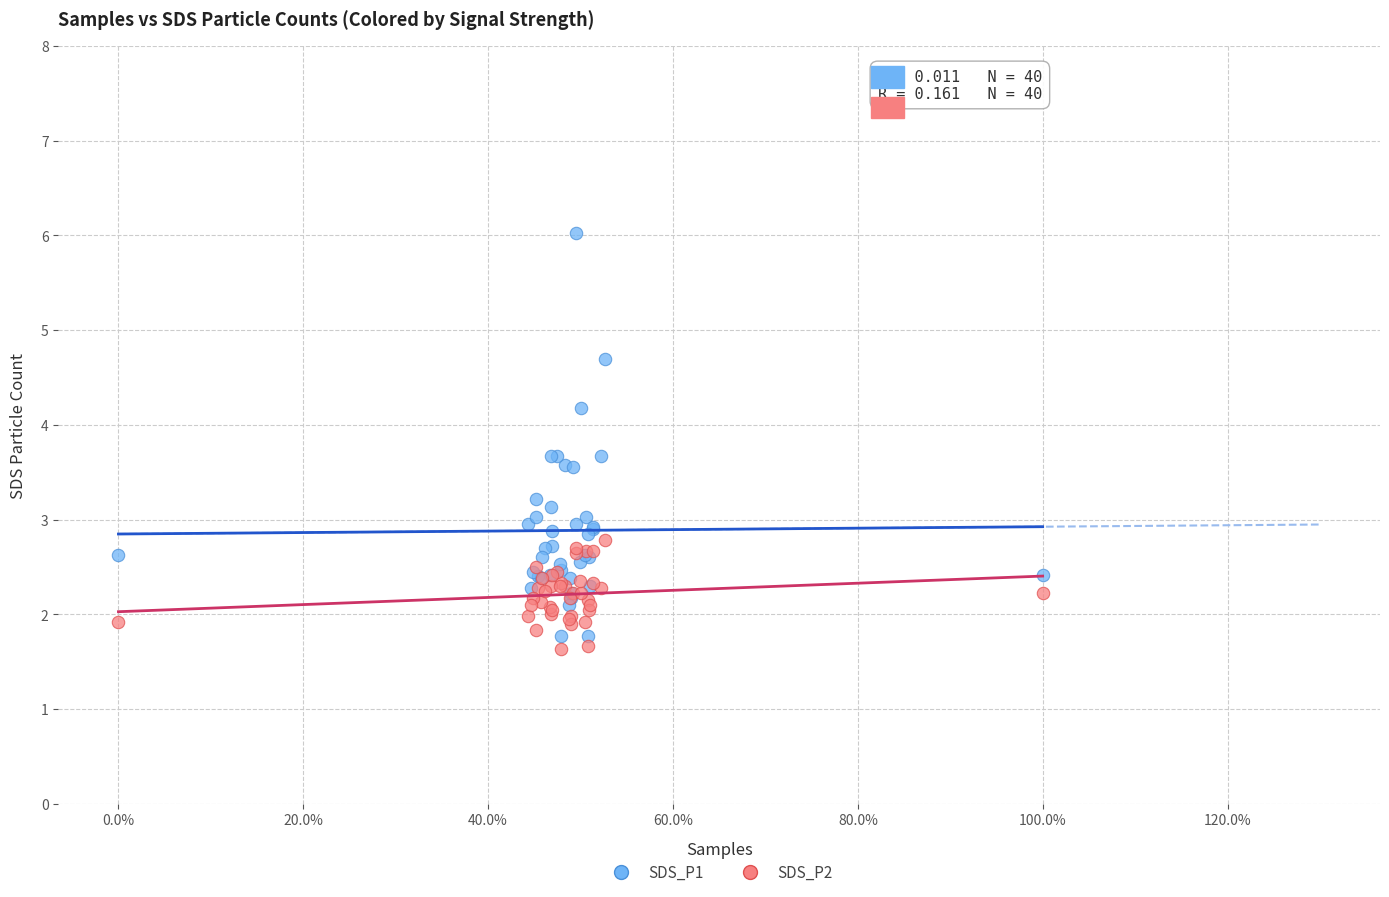

Which series contains the highest Y value?

SDS_P1